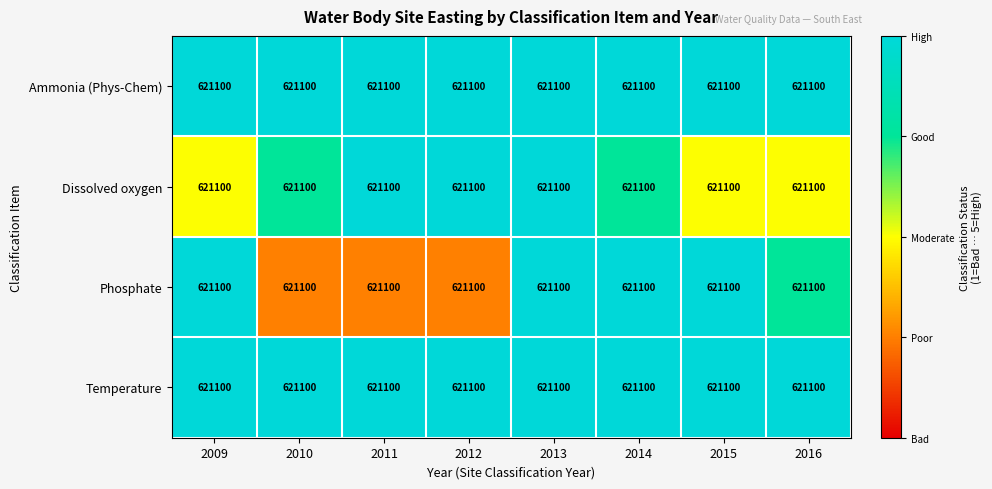

Which series has the largest total across all categories?

Ammonia (Phys-Chem)